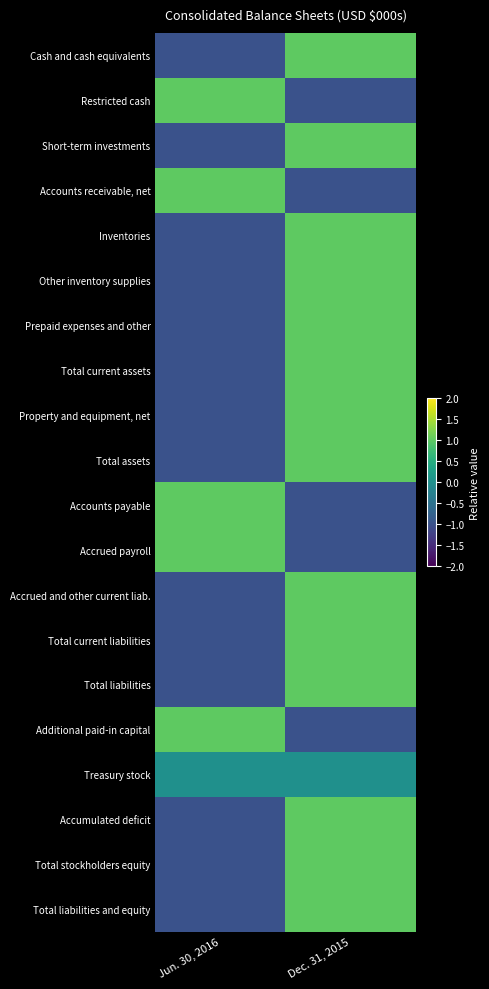

Reading left to right, extract all data points from this chart.

Cash and cash equivalents: Jun. 30, 2016=-1	Dec. 31, 2015=1
Restricted cash: Jun. 30, 2016=1	Dec. 31, 2015=-1
Short-term investments: Jun. 30, 2016=-1	Dec. 31, 2015=1
Accounts receivable, net: Jun. 30, 2016=1	Dec. 31, 2015=-1
Inventories: Jun. 30, 2016=-1	Dec. 31, 2015=1
Other inventory supplies: Jun. 30, 2016=-1	Dec. 31, 2015=1
Prepaid expenses and other: Jun. 30, 2016=-1	Dec. 31, 2015=1
Total current assets: Jun. 30, 2016=-1	Dec. 31, 2015=1
Property and equipment, net: Jun. 30, 2016=-1	Dec. 31, 2015=1
Total assets: Jun. 30, 2016=-1	Dec. 31, 2015=1
Accounts payable: Jun. 30, 2016=1	Dec. 31, 2015=-1
Accrued payroll: Jun. 30, 2016=1	Dec. 31, 2015=-1
Accrued and other current liab.: Jun. 30, 2016=-1	Dec. 31, 2015=1
Total current liabilities: Jun. 30, 2016=-1	Dec. 31, 2015=1
Total liabilities: Jun. 30, 2016=-1	Dec. 31, 2015=1
Additional paid-in capital: Jun. 30, 2016=1	Dec. 31, 2015=-1
Treasury stock: Jun. 30, 2016=0	Dec. 31, 2015=0
Accumulated deficit: Jun. 30, 2016=-1	Dec. 31, 2015=1
Total stockholders equity: Jun. 30, 2016=-1	Dec. 31, 2015=1
Total liabilities and equity: Jun. 30, 2016=-1	Dec. 31, 2015=1